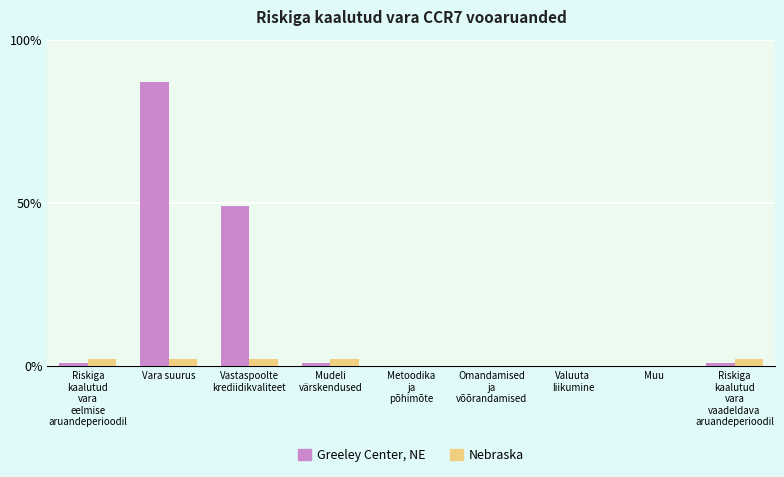

At which label does Greeley Center, NE reach its peak?

Vara suurus